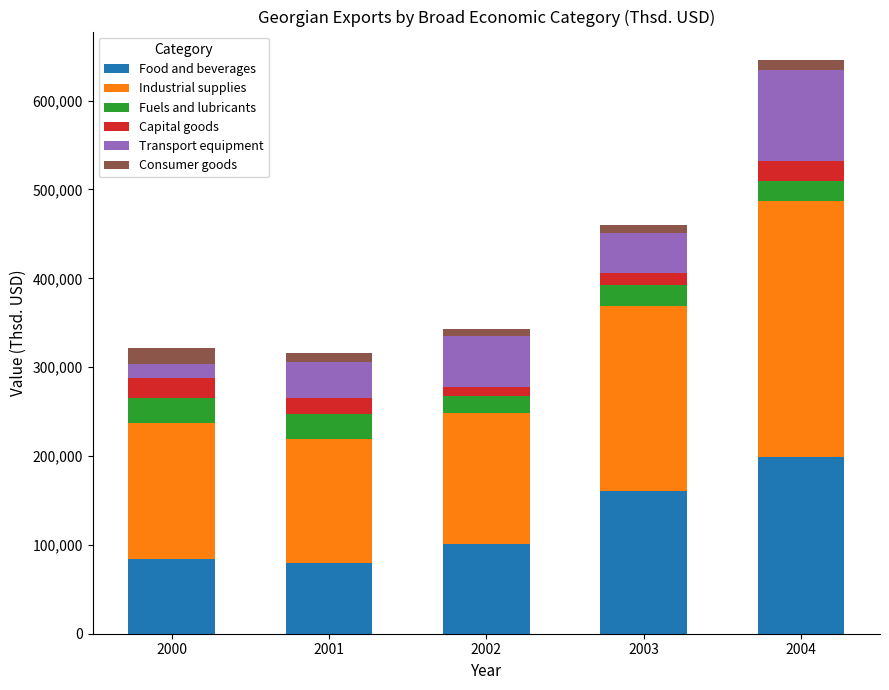

What is the minimum value for Food and beverages?

79271.1